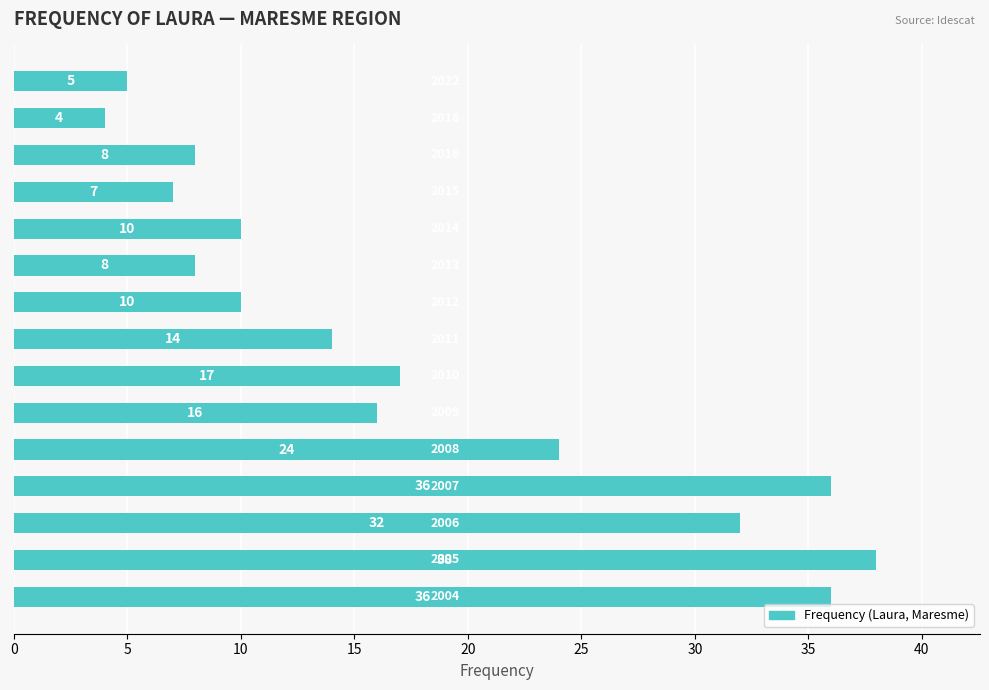

What is the difference between the maximum and minimum values?

34